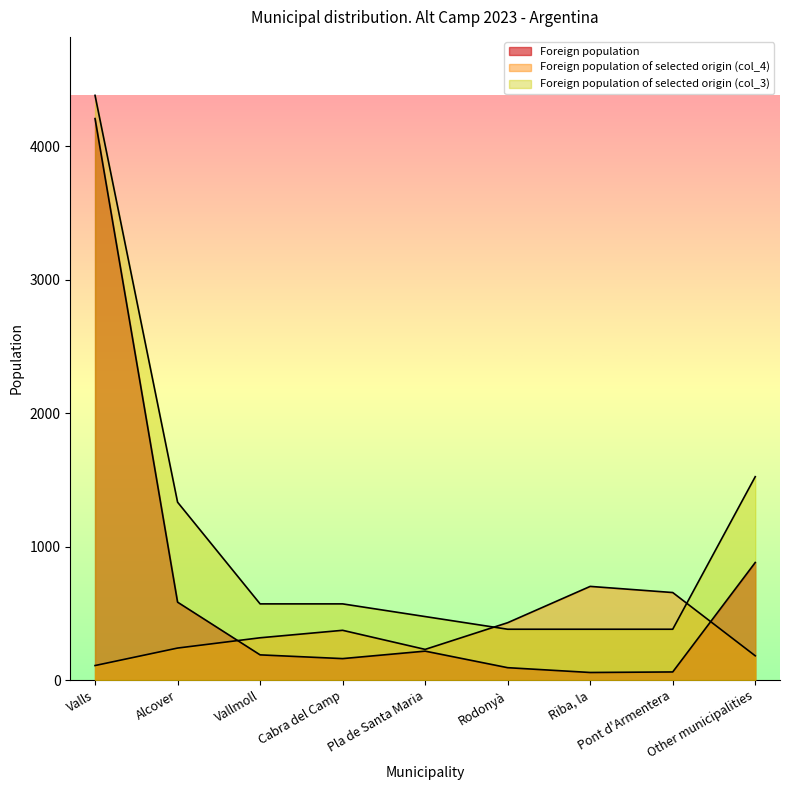

At which label does Foreign population first exceed 189?

Valls